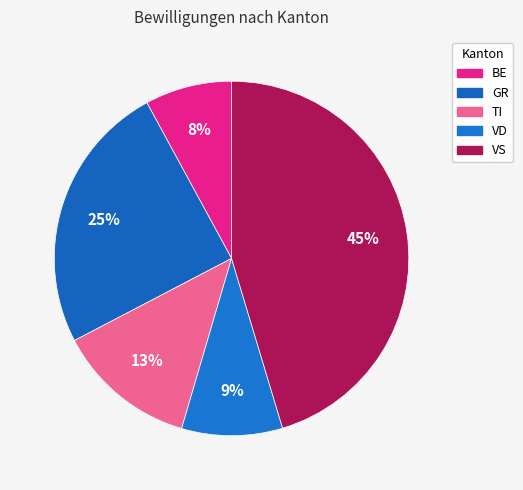

What percentage is the TI slice, to the nearest percent?

13%